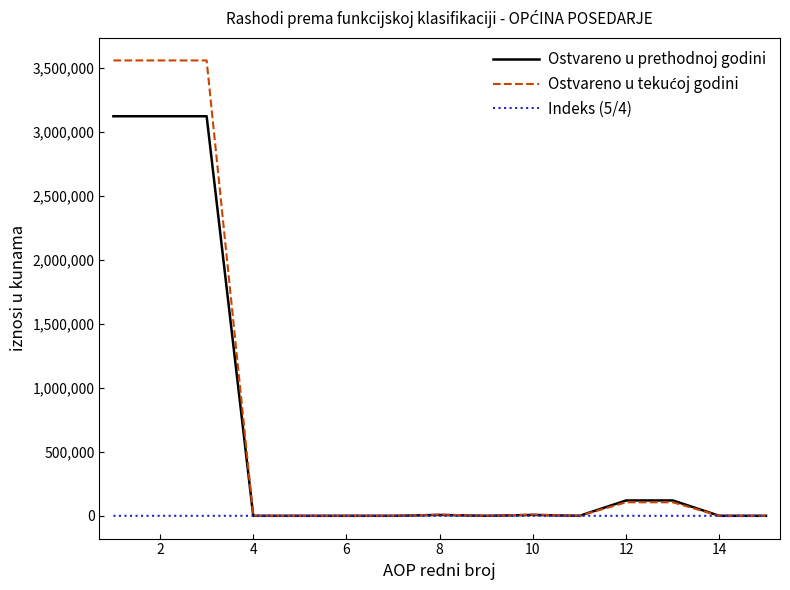

What is the greatest value displayed?

3556867.0